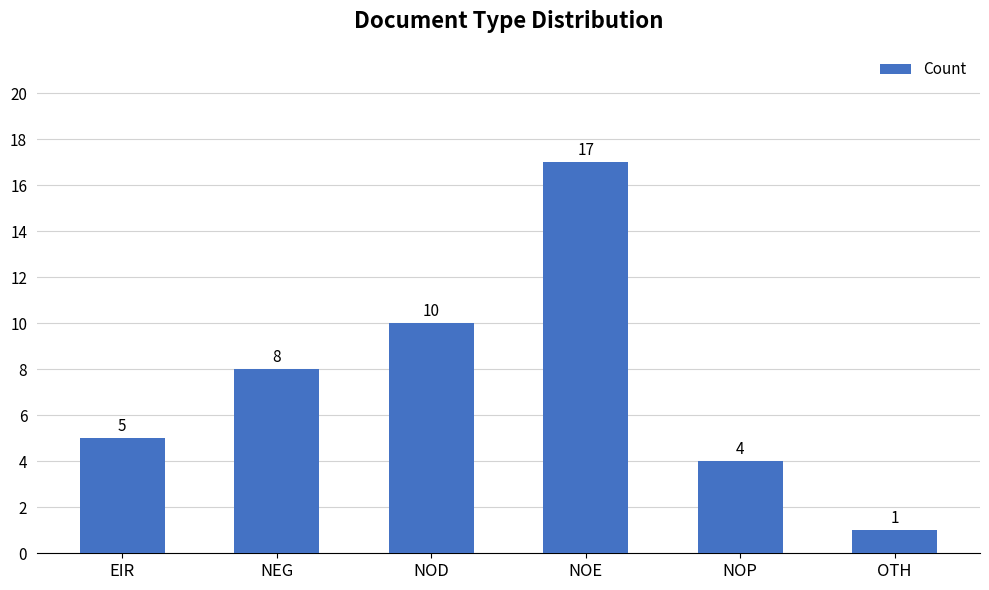

What is the ratio of the value at NOE to the value at EIR?

3.4